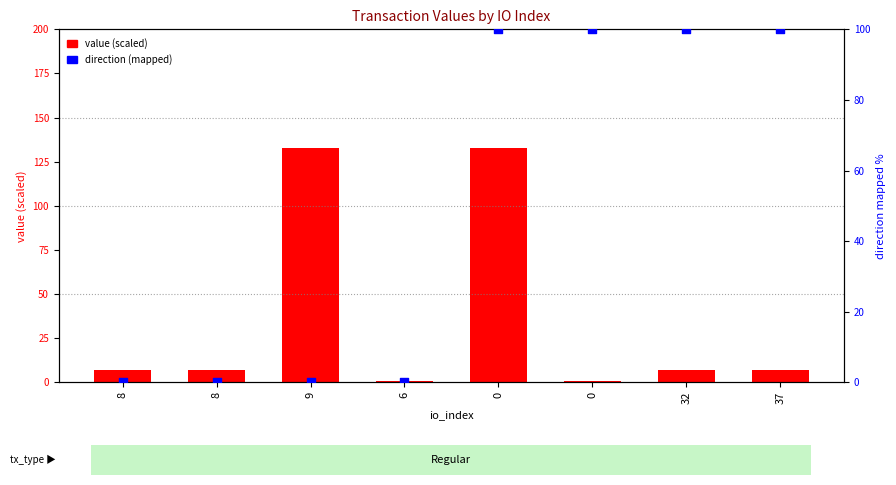

What are all the series names shown in the legend?

value (scaled), direction (mapped)